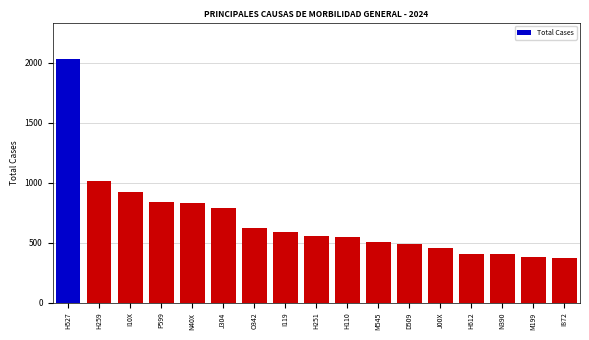

Which category has the highest value across all series?

H527